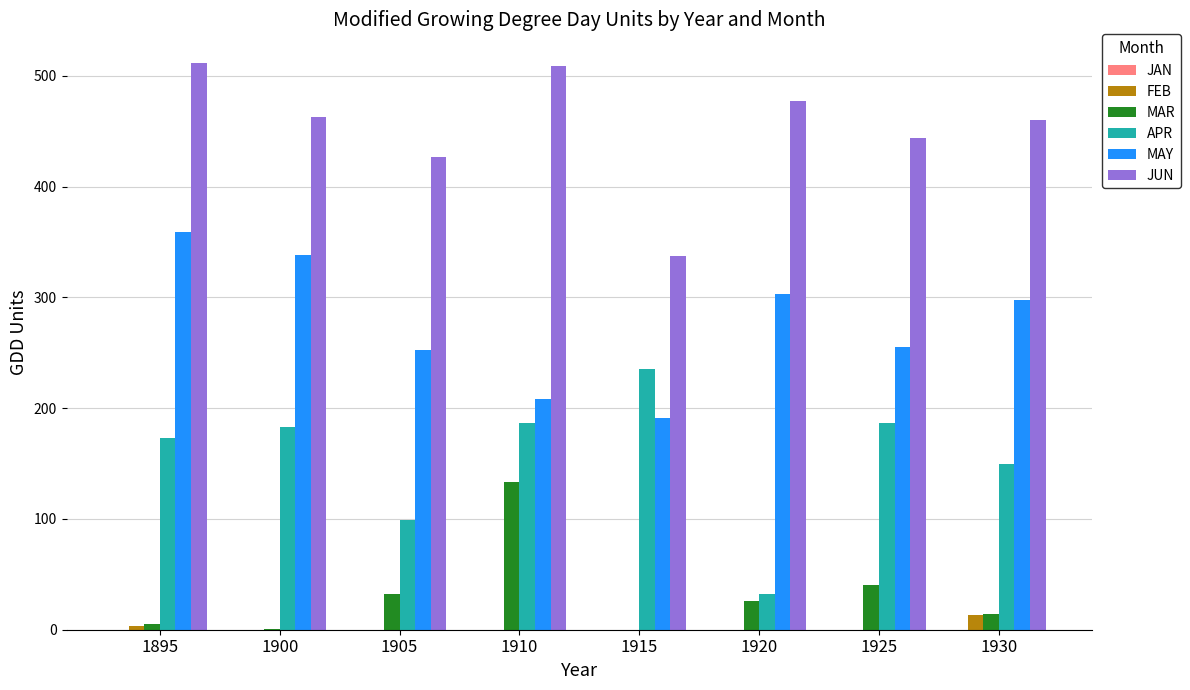

Which series has the largest total across all categories?

JUN